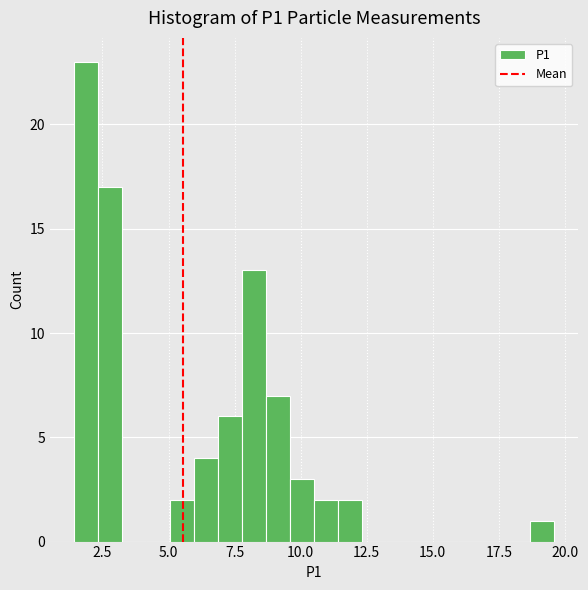

Read against the x-axis, roughly where is the centre of the tallest bar?

2.0